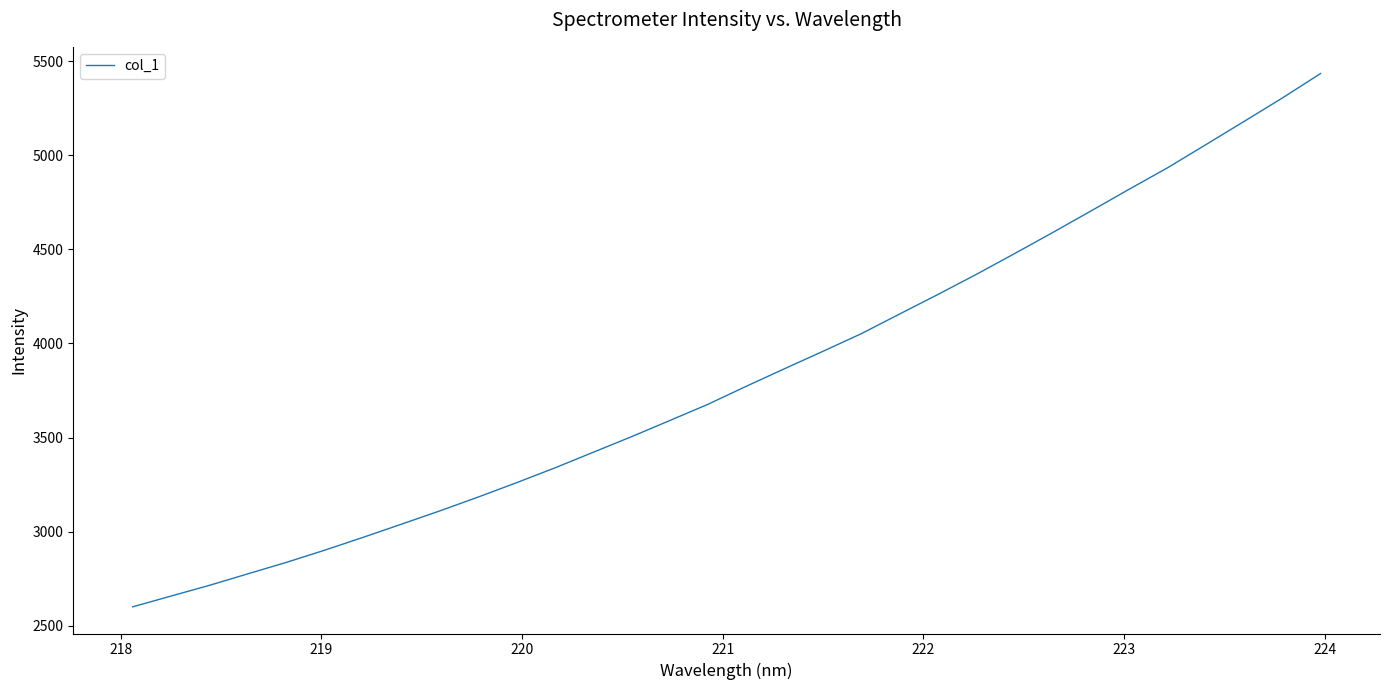

Does the chart display data point markers on the line(s)?

No